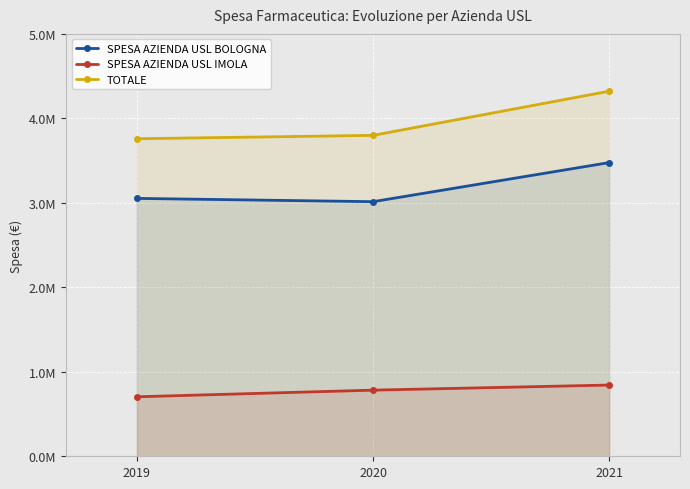

How many data points in SPESA AZIENDA USL BOLOGNA are above 3052643?

2